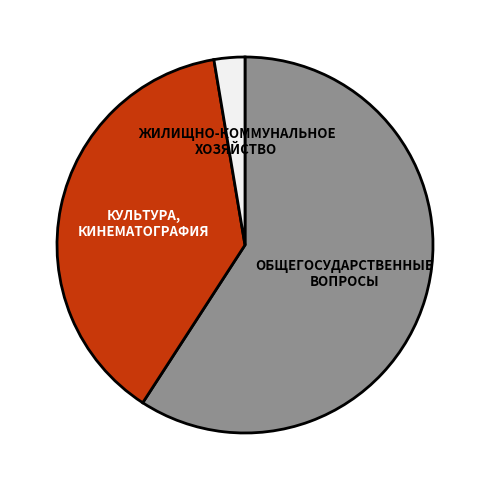

Does any single category account for the majority?

Yes